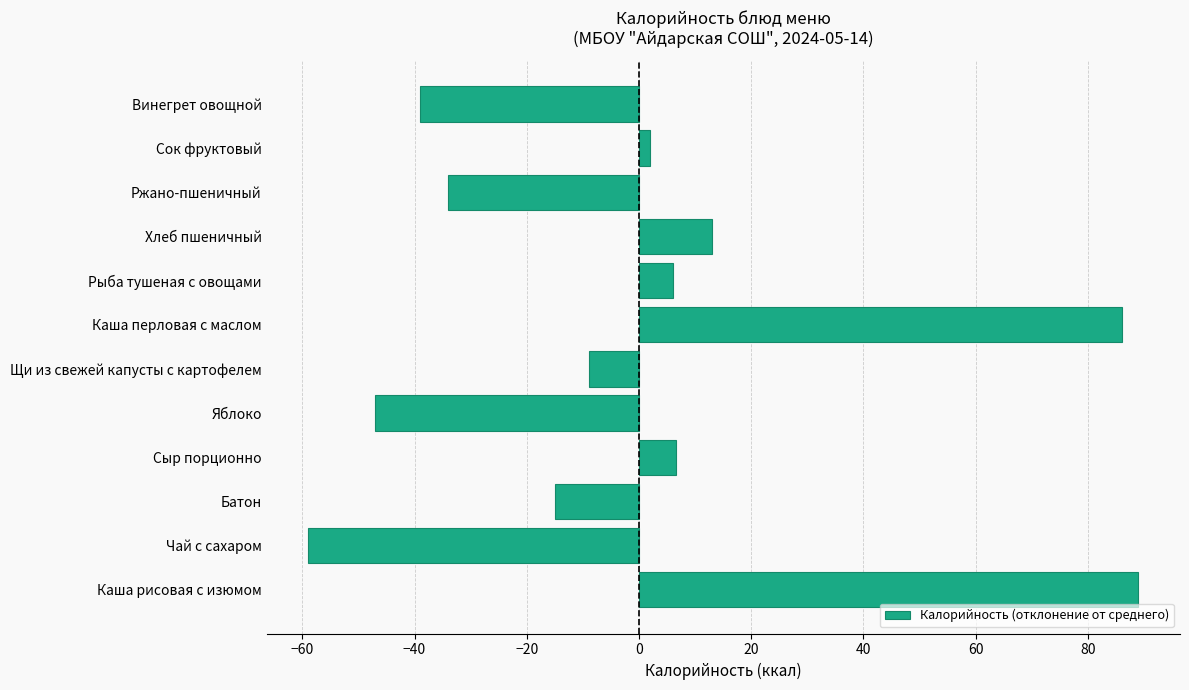

How many data points are less than 2?

6